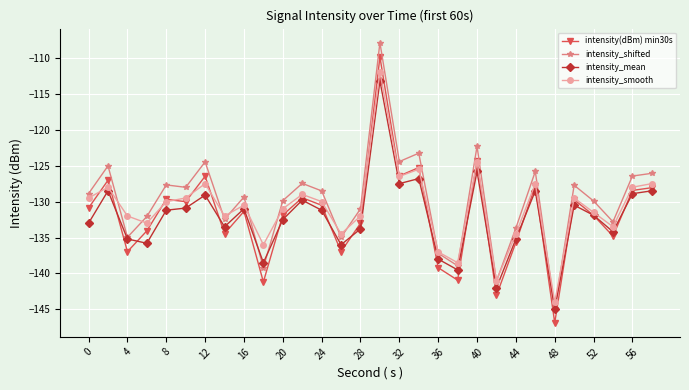

True or false: intensity_shifted and intensity(dBm) min30s cross at least once.

False